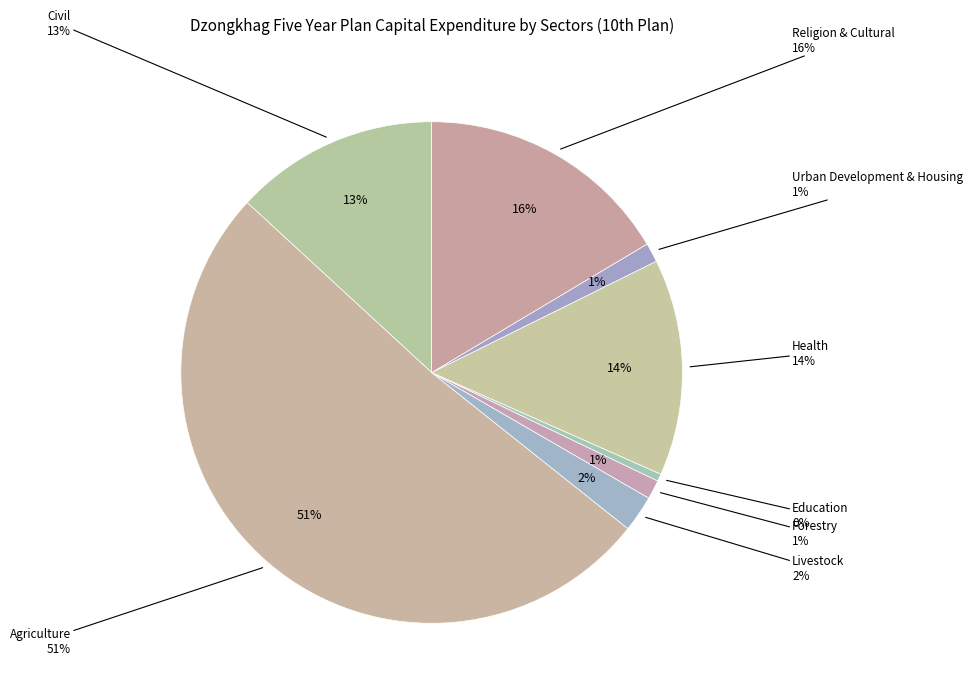

Which slice is the smallest?

Education